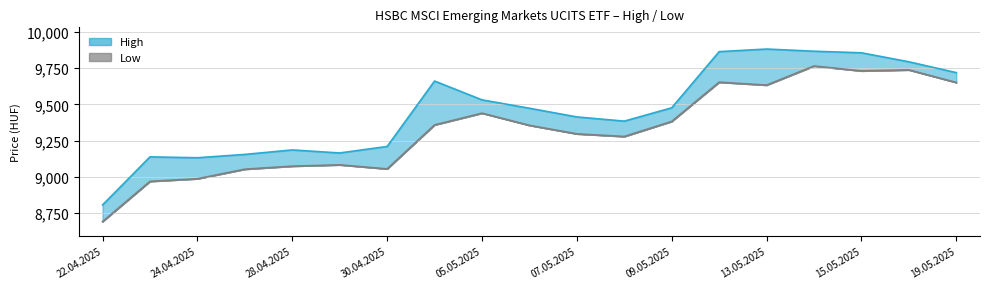

What value does the High series have at 28.04.2025, to the nearest 50?

9200